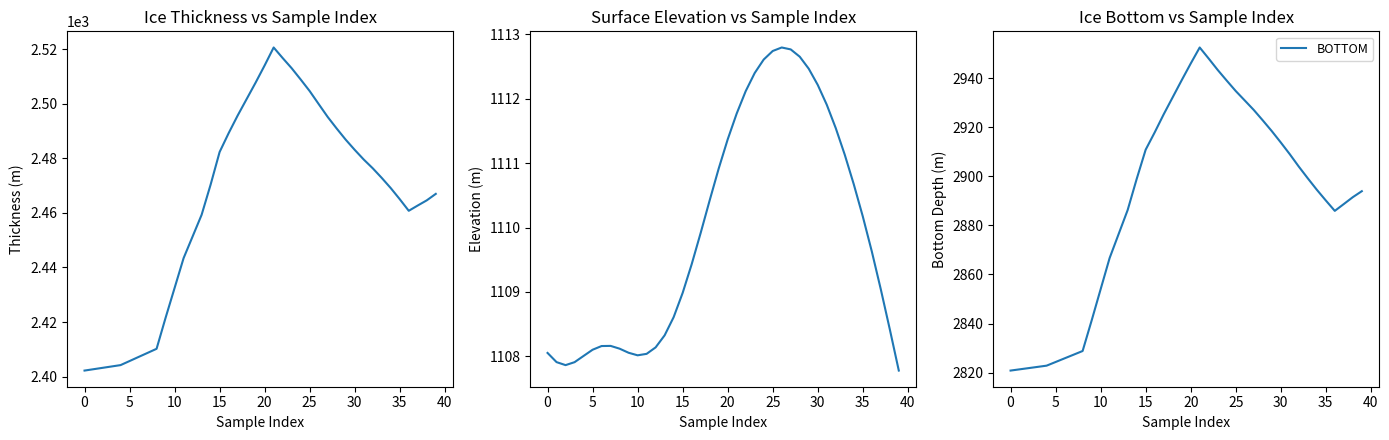

How many interior local peaks does the THICK series have?

1